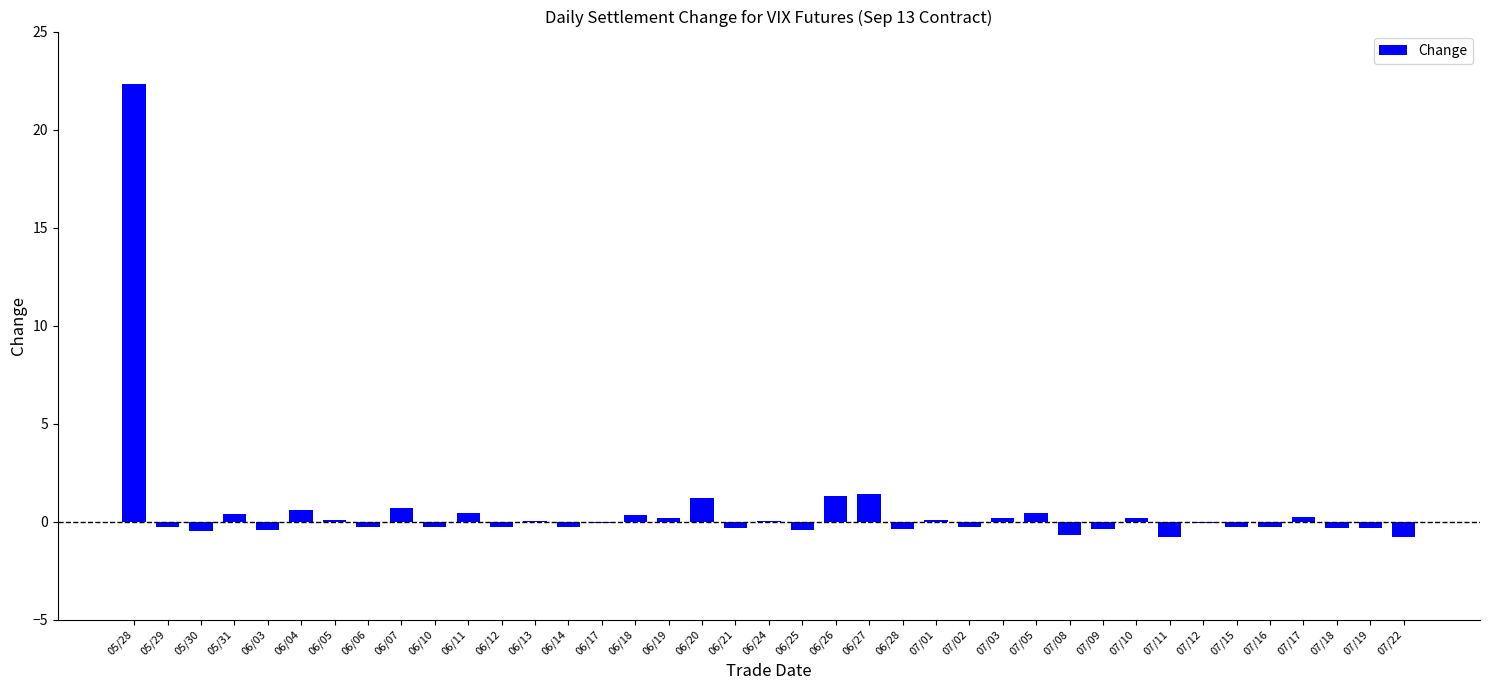

What is the sum of all values?

22.4